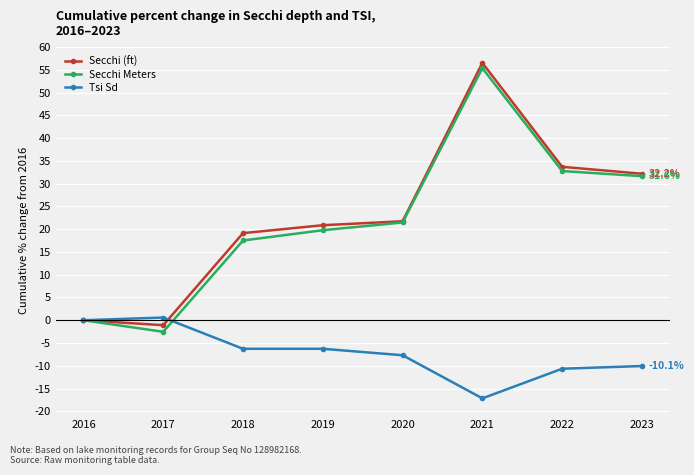

Which series has the largest total across all categories?

Secchi (ft)